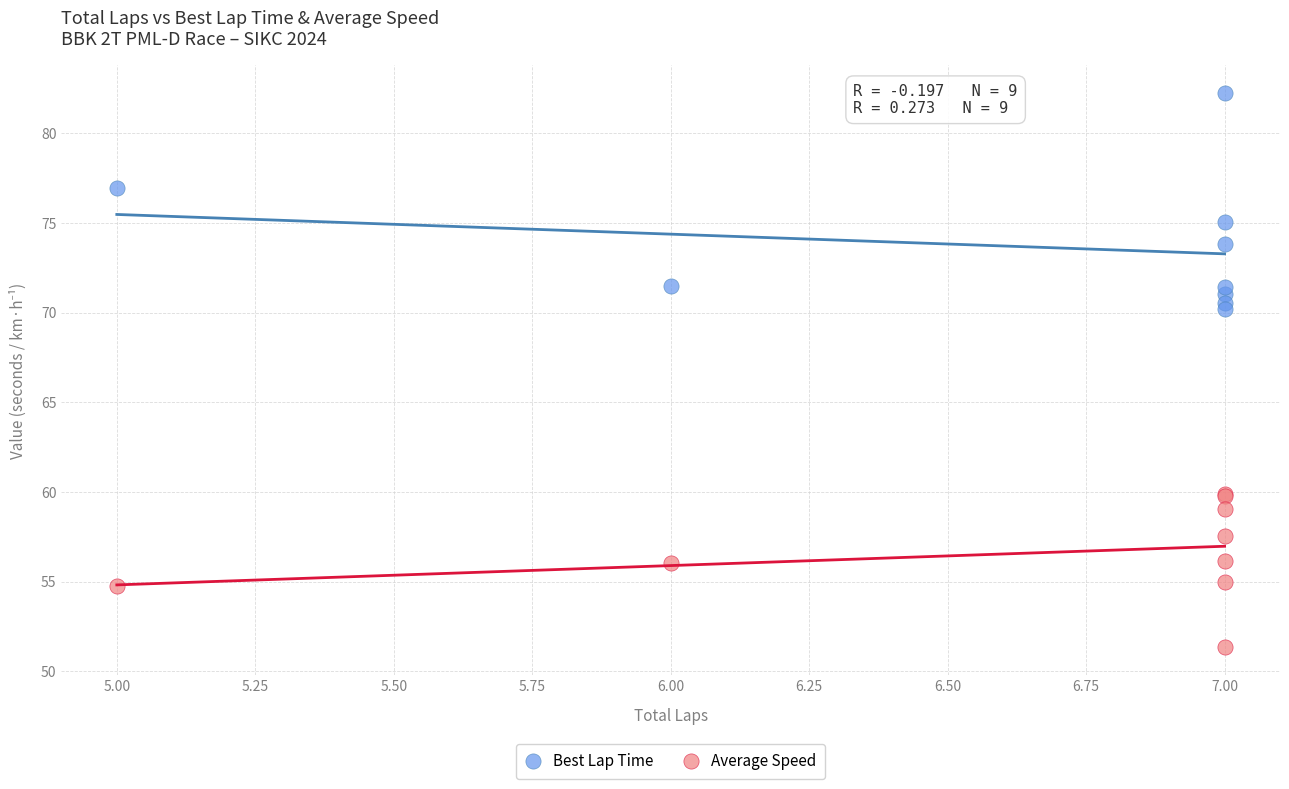

What are all the series names shown in the legend?

Best Lap Time, Average Speed